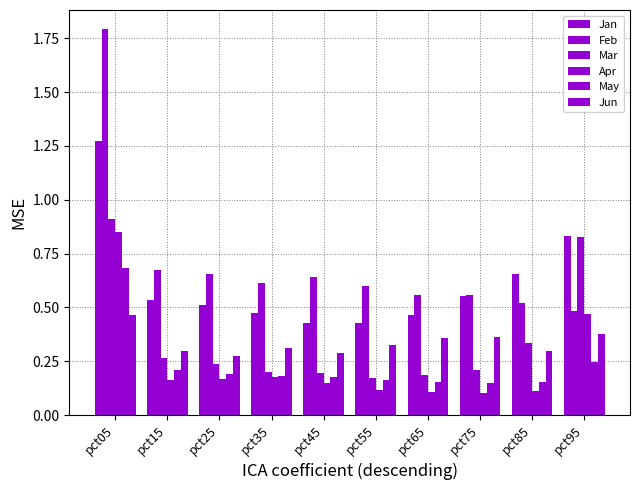

How many bars are there in each group?

6